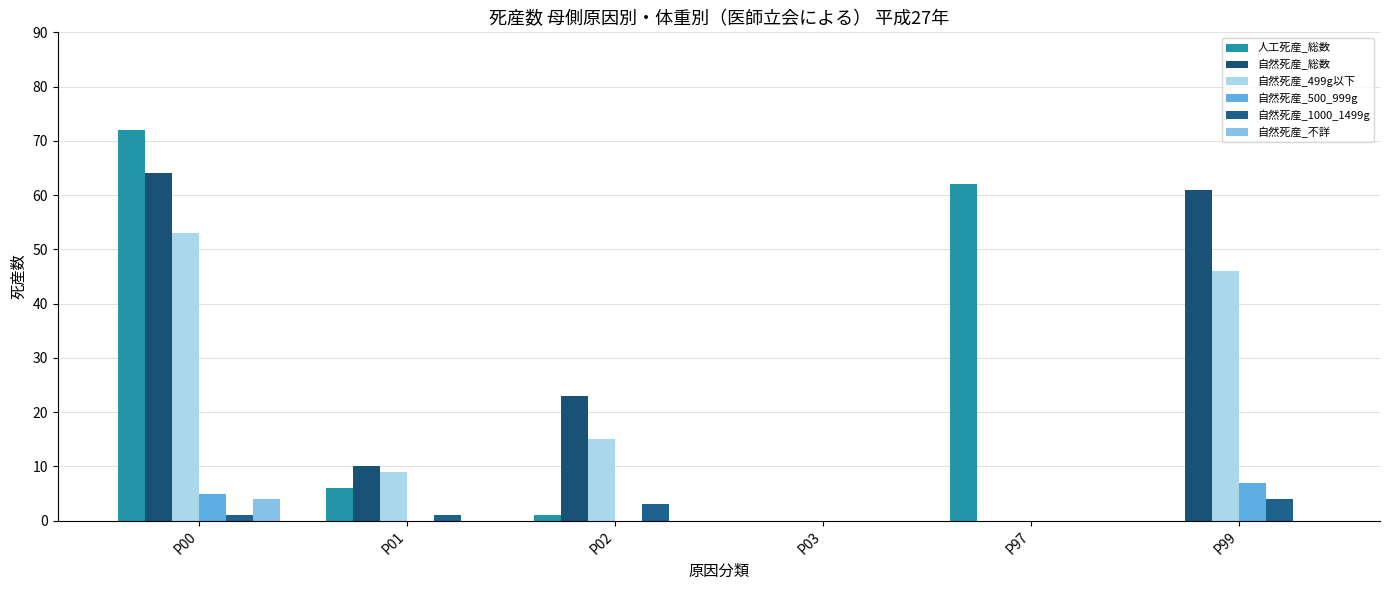

Are the bars grouped side by side (vs. stacked)?

Yes